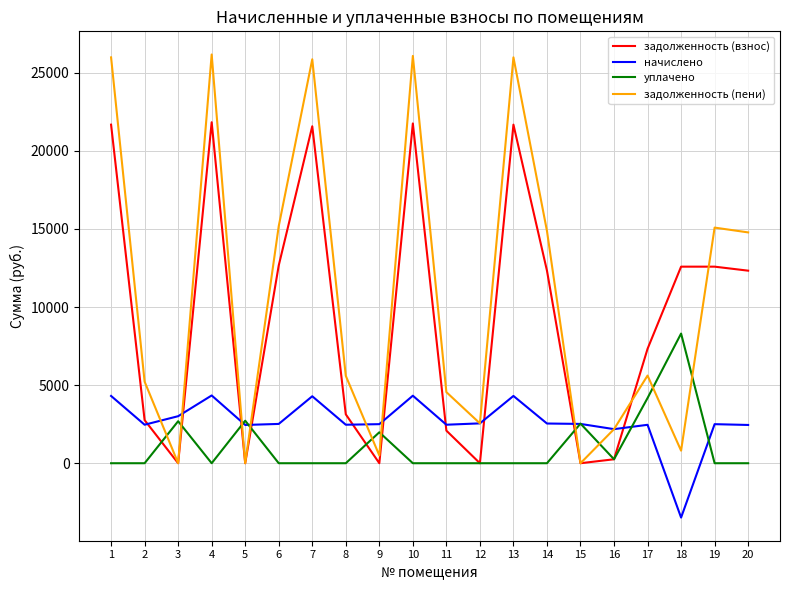

List the series in order of their overall mean, highest first.

задолженность (пени), задолженность (взнос), начислено, уплачено